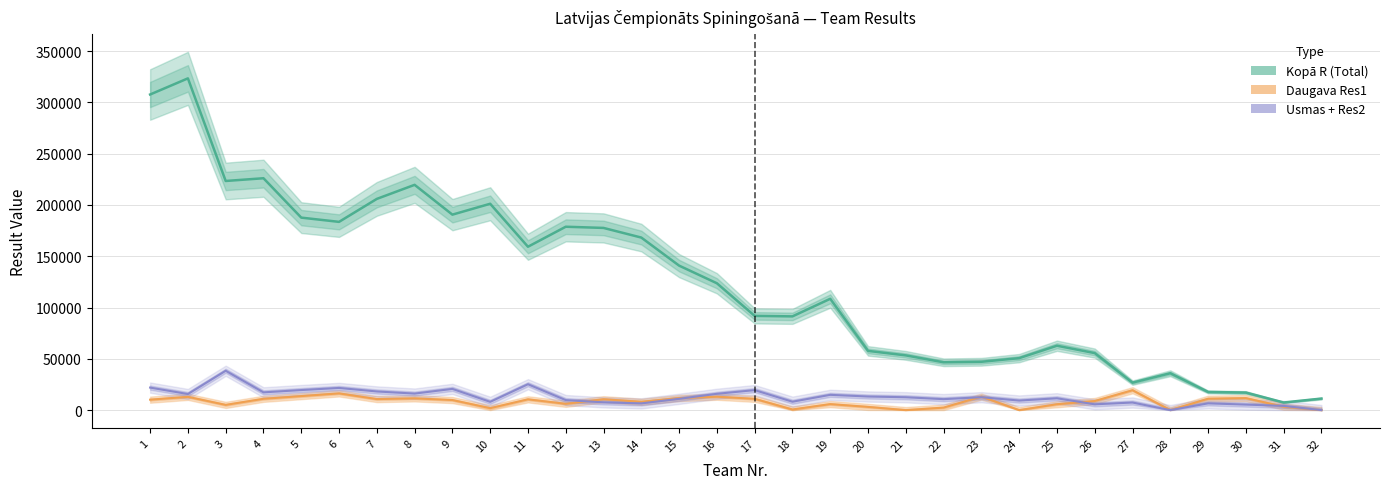

What is the difference between the maximum and minimum values in the Daugava Res1 series?

19394